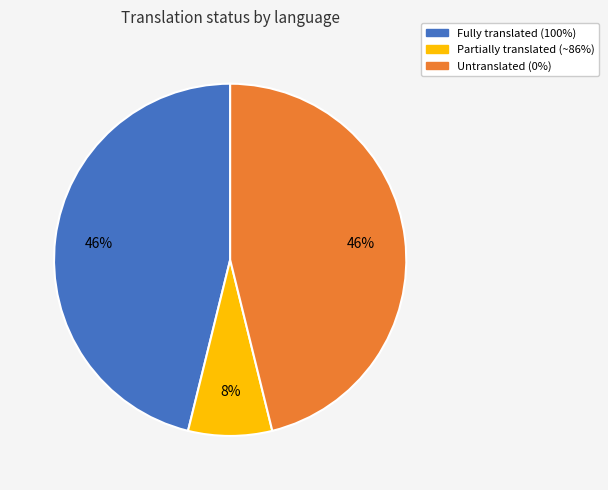

To the nearest percent, what is the average slice percentage?

33%